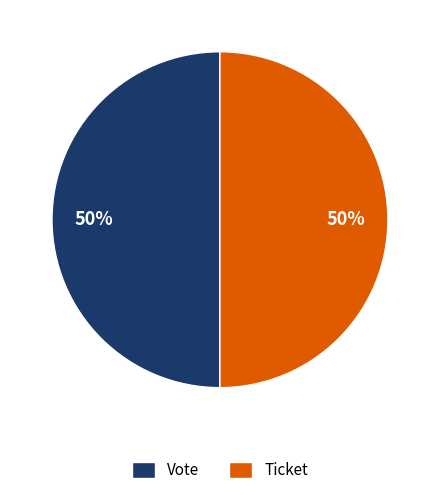

What is the ratio of the value at Ticket to the value at Vote?

1.0